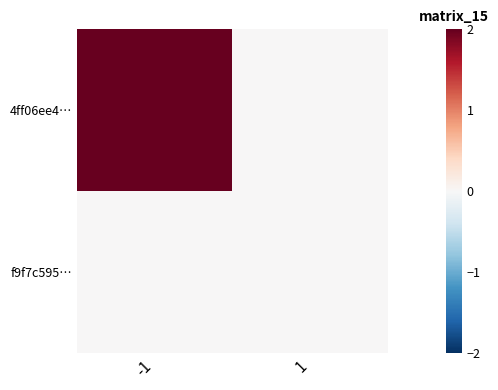

At which category is the sum across all series the highest?

-1